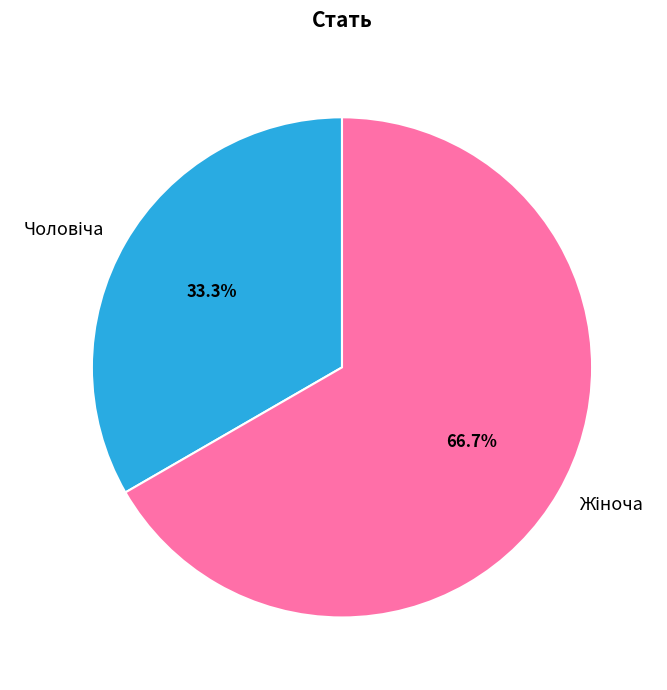

Rank the categories by value from highest to lowest.

Жіноча, Чоловіча